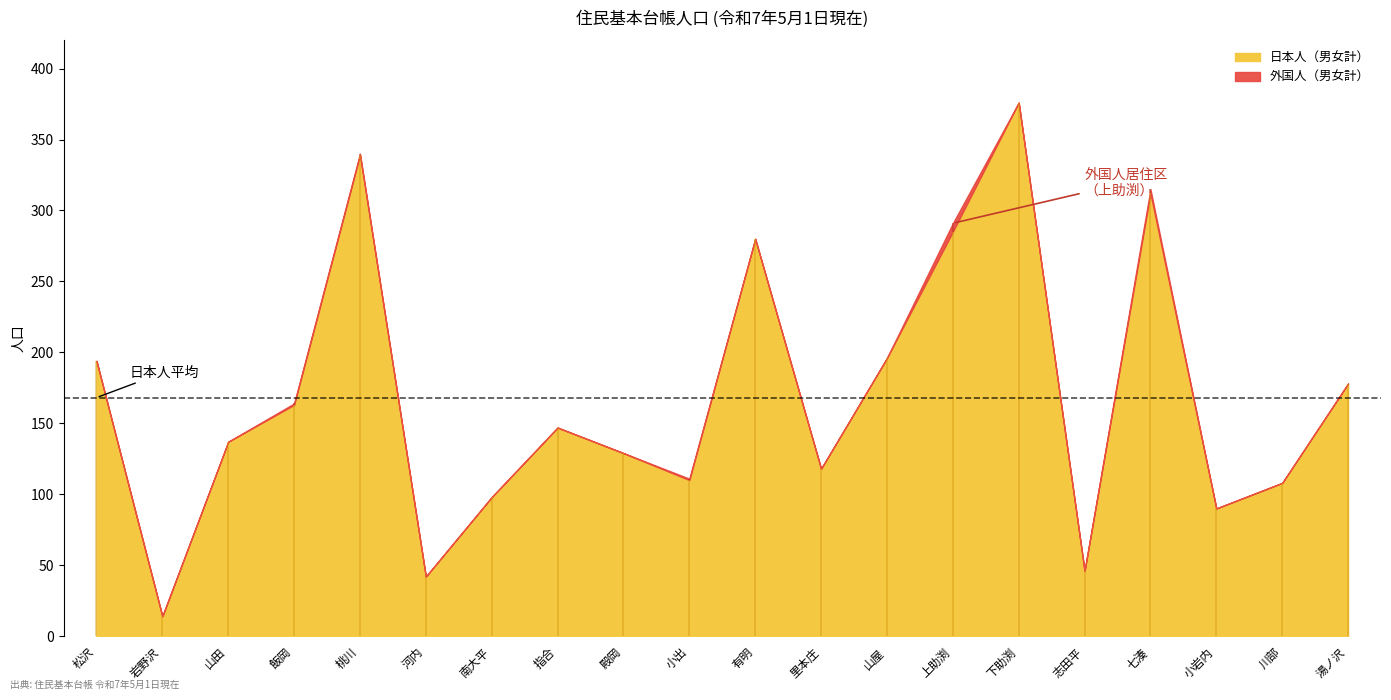

Reading left to right, what are all the values shown in this chart?

日本人男: 松沢=100	岩野沢=6	山田=69	飯岡=82	桃川=171	河内=21	南大平=46	指合=69	殿岡=63	小出=50	有明=127	里本庄=59	山屋=99	上助渕=132	下助渕=191	志田平=23	七湊=155	小岩内=43	川部=57	湯ノ沢=94
日本人女: 松沢=94	岩野沢=8	山田=68	飯岡=81	桃川=168	河内=21	南大平=52	指合=78	殿岡=66	小出=60	有明=153	里本庄=59	山屋=97	上助渕=153	下助渕=185	志田平=23	七湊=157	小岩内=47	川部=51	湯ノ沢=84
外国人男: 松沢=0	岩野沢=0	山田=0	飯岡=0	桃川=0	河内=0	南大平=0	指合=0	殿岡=0	小出=0	有明=0	里本庄=0	山屋=0	上助渕=6	下助渕=0	志田平=0	七湊=1	小岩内=0	川部=0	湯ノ沢=0
外国人女: 松沢=0	岩野沢=0	山田=0	飯岡=1	桃川=1	河内=0	南大平=0	指合=0	殿岡=0	小出=1	有明=0	里本庄=0	山屋=0	上助渕=0	下助渕=0	志田平=0	七湊=2	小岩内=0	川部=0	湯ノ沢=0